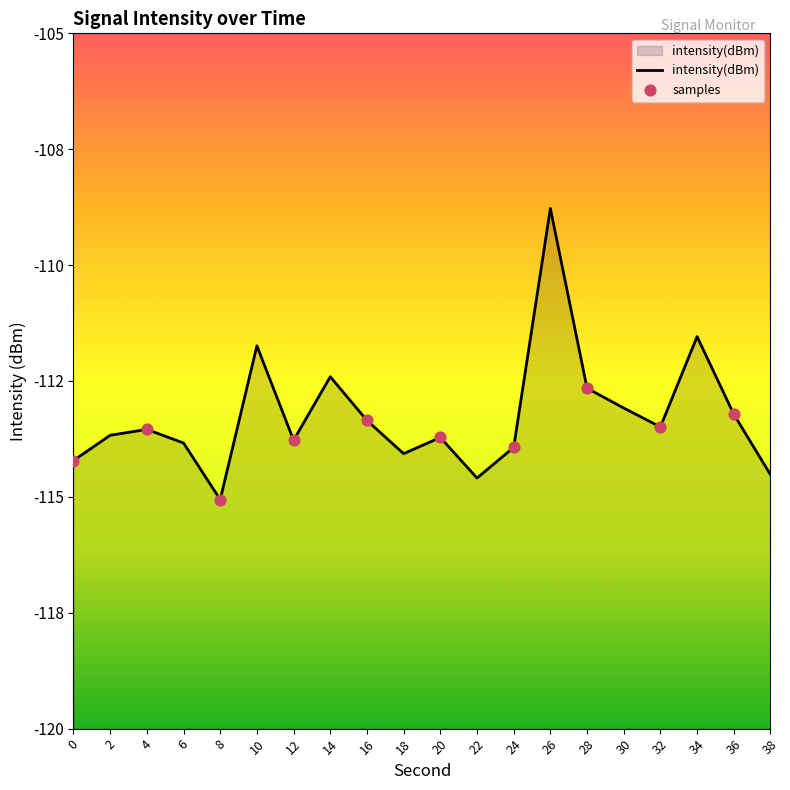

What is the change in value from 24 to 26?

+5.2